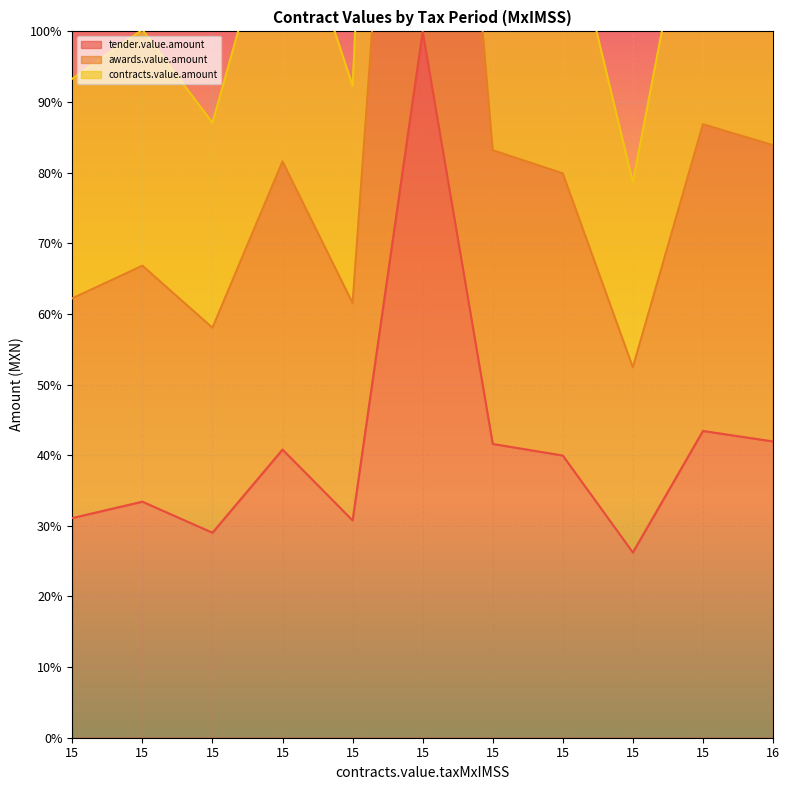

What is the maximum value for awards.value.amount?

100.0